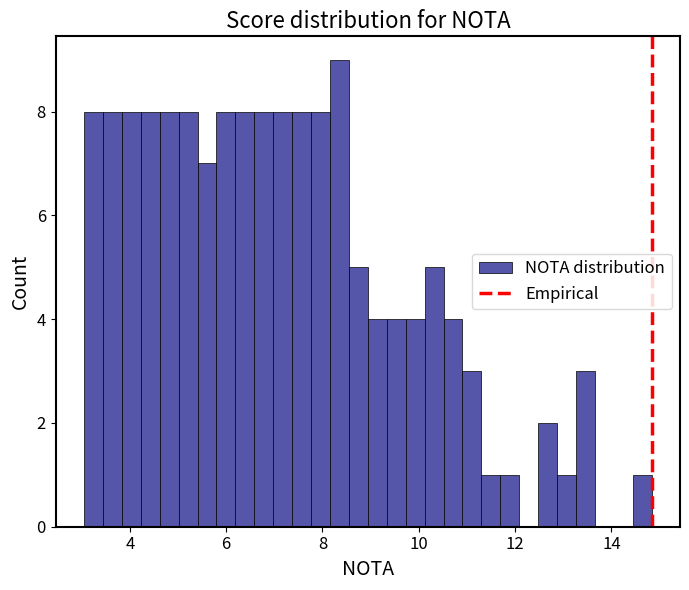

Read against the x-axis, roughly where is the centre of the tallest bar?

8.4